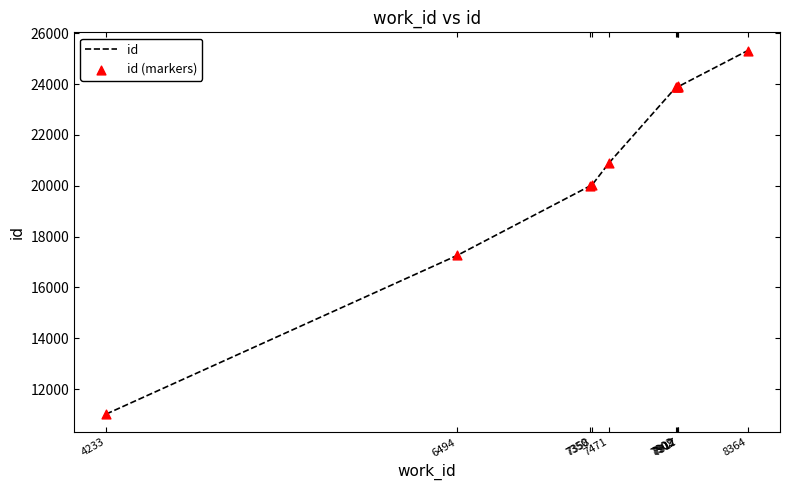

What is the difference between the maximum and minimum values?

14303